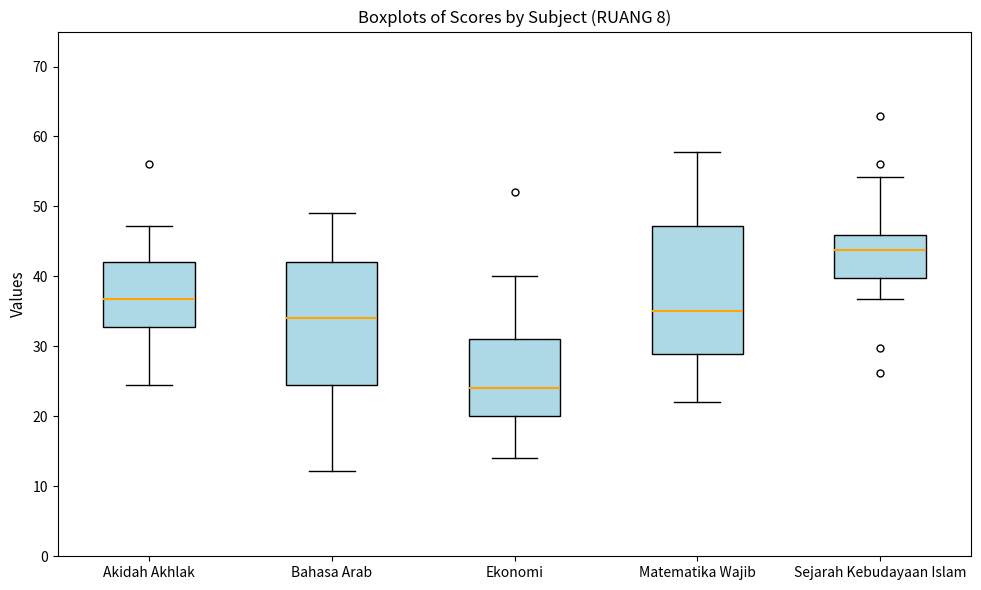

Reading left to right, transcribe this box plot: for each box, give where its median line is, the range the box spans, and where its two whiskers end, as read against the y-axis. The values are not printed on the chart, so give them approximately, as read against the axis.

Akidah Akhlak: median 37, box 33 to 42, whiskers 25 to 47
Bahasa Arab: median 34, box 25 to 42, whiskers 12 to 49
Ekonomi: median 24, box 20 to 31, whiskers 14 to 40
Matematika Wajib: median 35, box 29 to 47, whiskers 22 to 58
Sejarah Kebudayaan Islam: median 44, box 40 to 46, whiskers 37 to 54